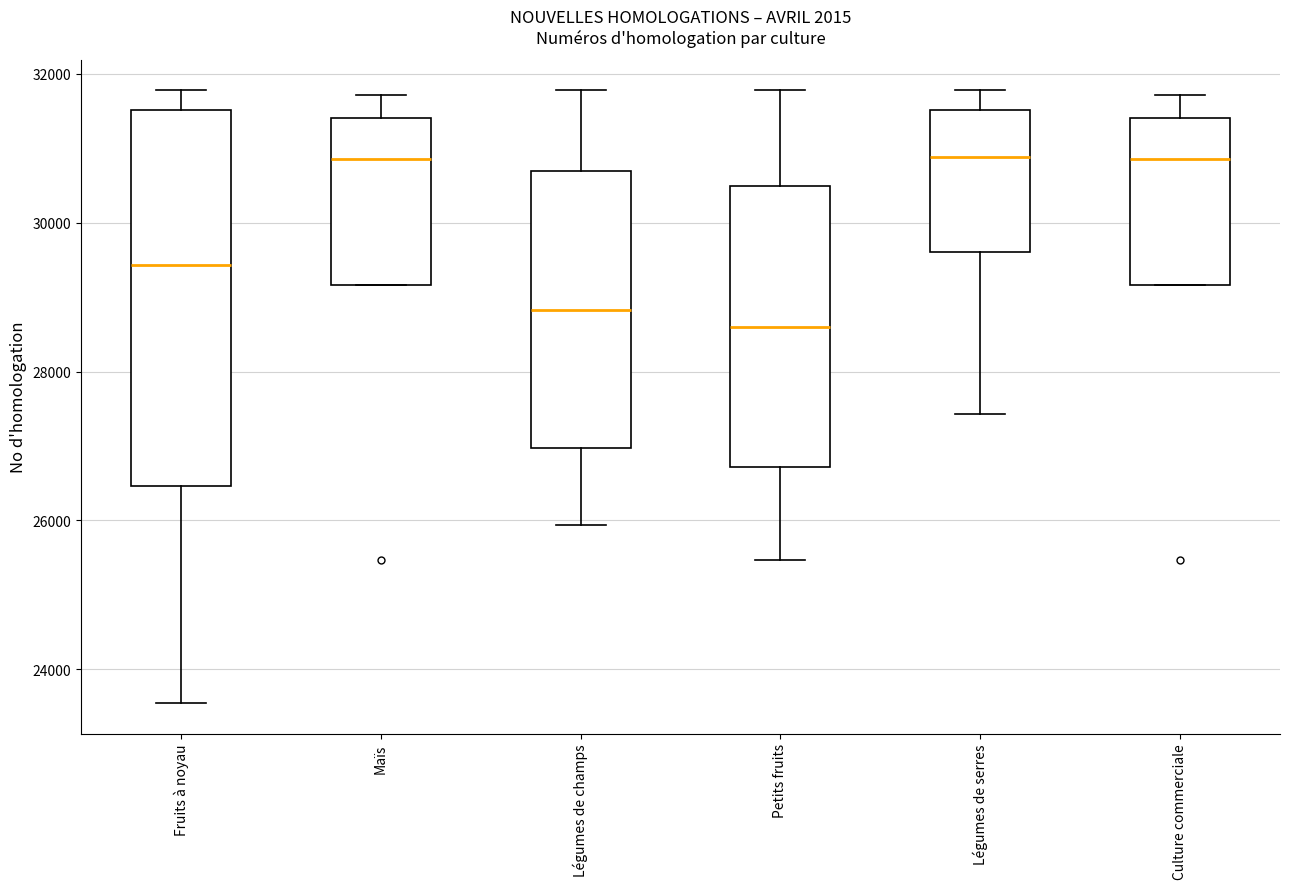

Where is the upper edge of the box for Légumes de champs on the y-axis? The values are not printed on the chart, so give them approximately, as read against the axis.

30600